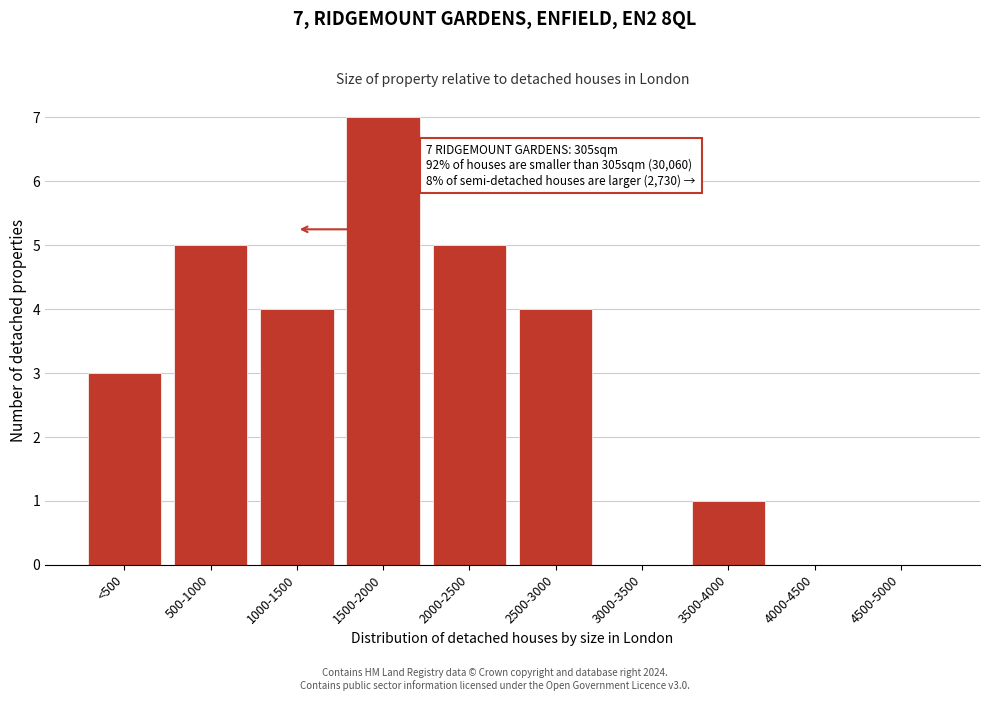

Reading left to right, what are all the values shown in this chart?

<500=3	500-1000=5	1000-1500=4	1500-2000=7	2000-2500=5	2500-3000=4	3000-3500=0	3500-4000=1	4000-4500=0	4500-5000=0